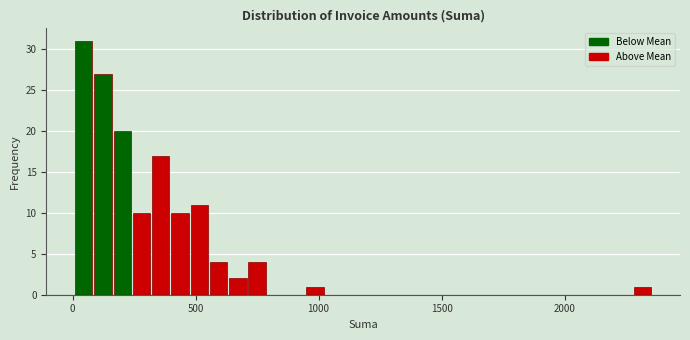

Around what value on the x-axis is the tallest bar? Give the approximate position of its centre, as read against the axis.

50